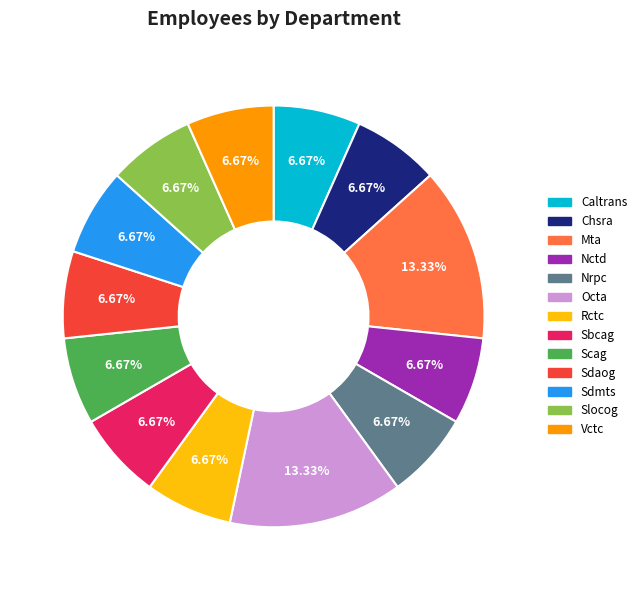

To the nearest percent, what is the difference between the largest and smallest slice percentages?

7%